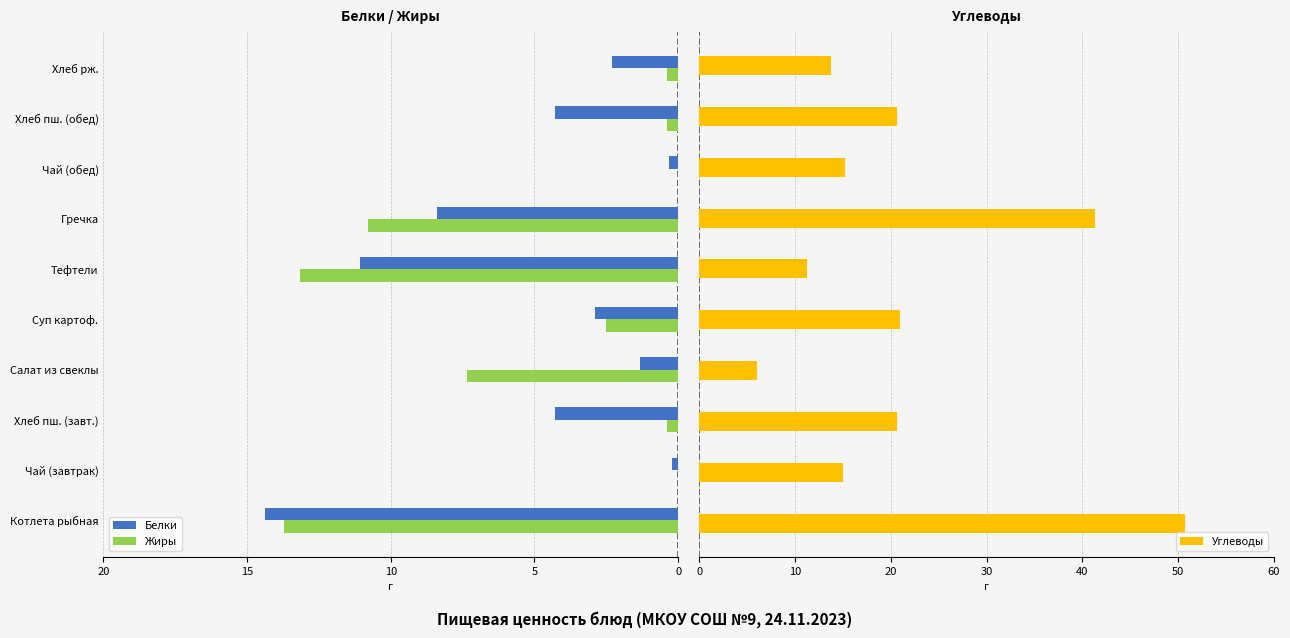

Count the number of categories in the chart.

10